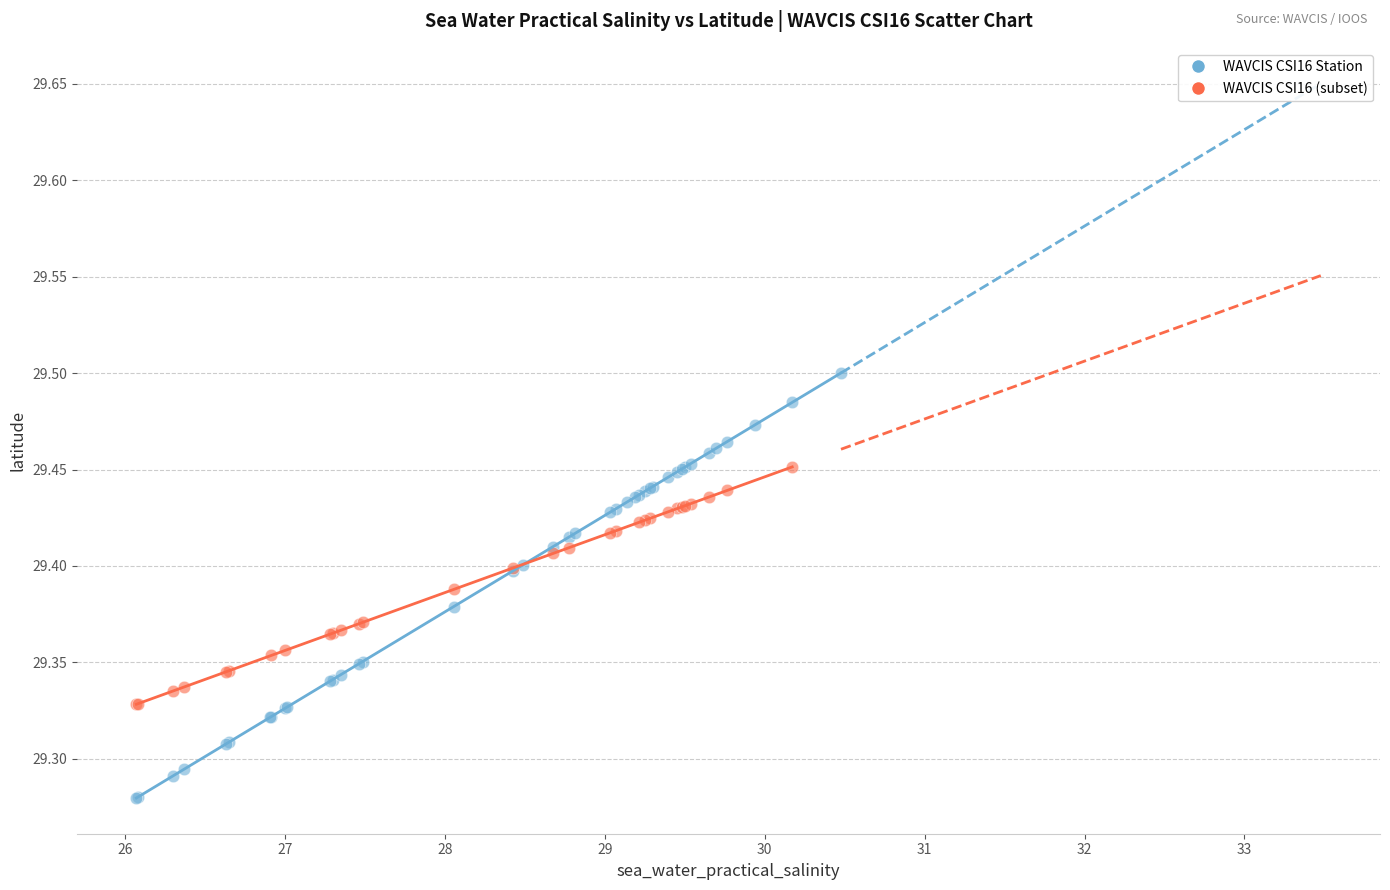

Which series contains the lowest Y value?

WAVCIS CSI16 Station